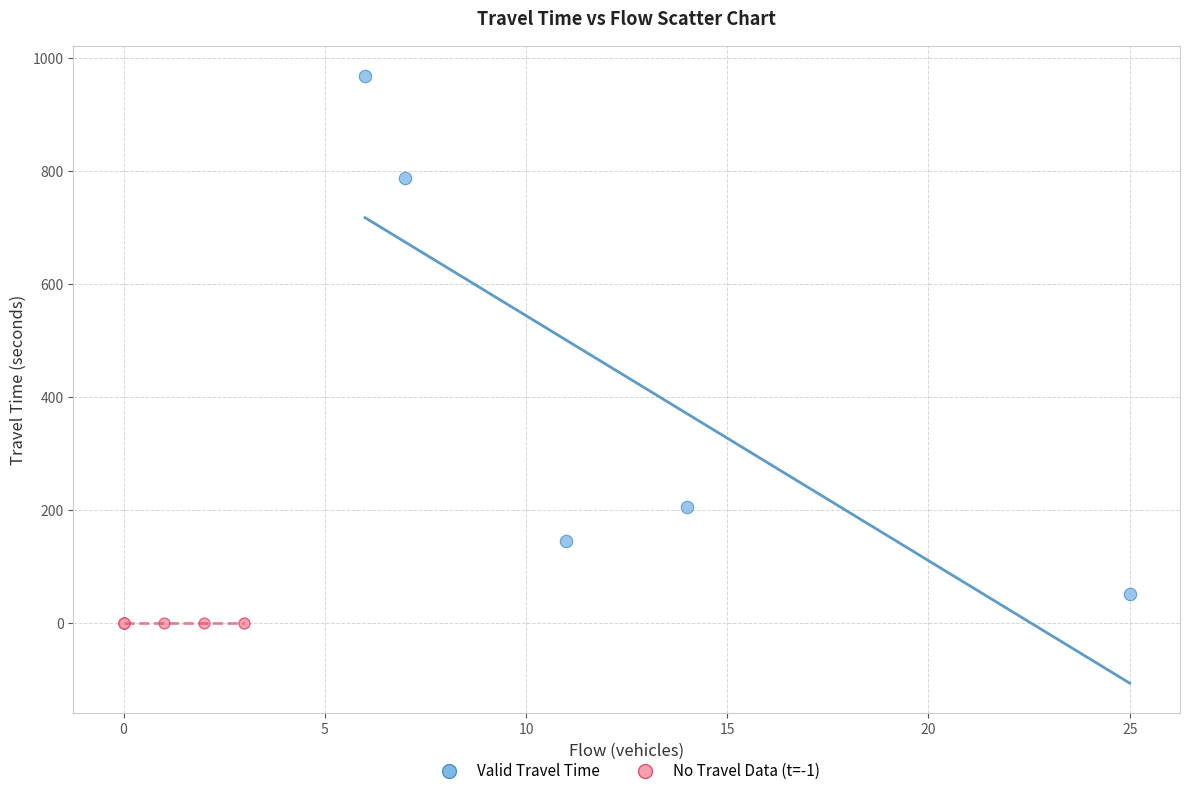

Which series reaches the minimum Y coordinate?

No Travel Data (t=-1)